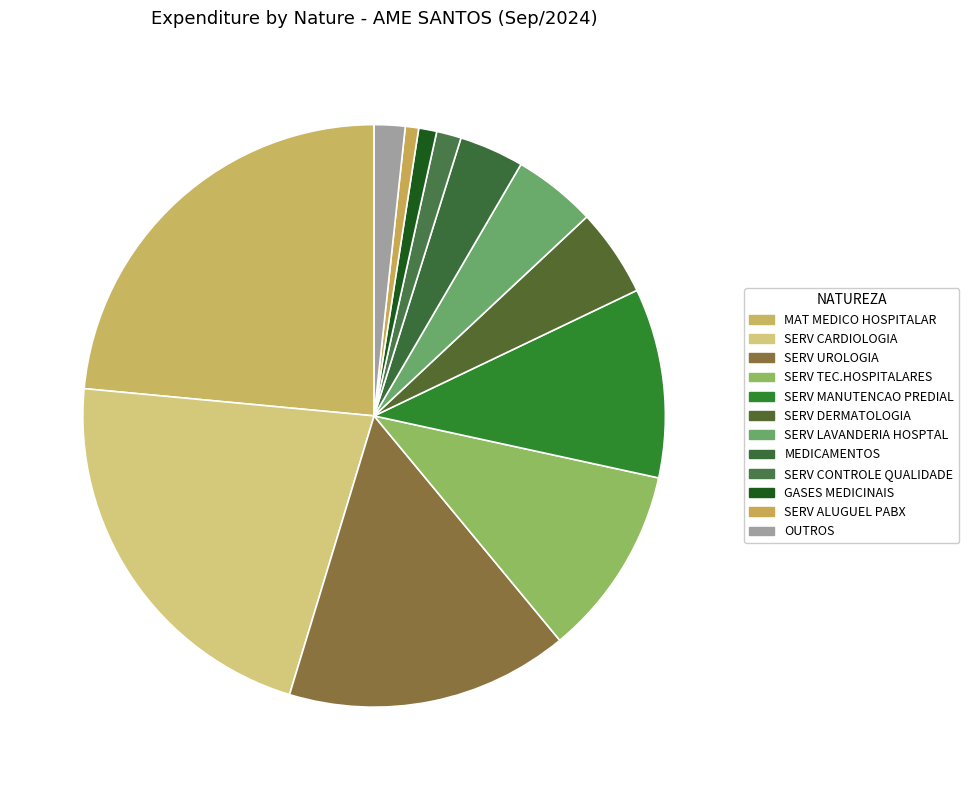

How many segments does this pie chart have?

12